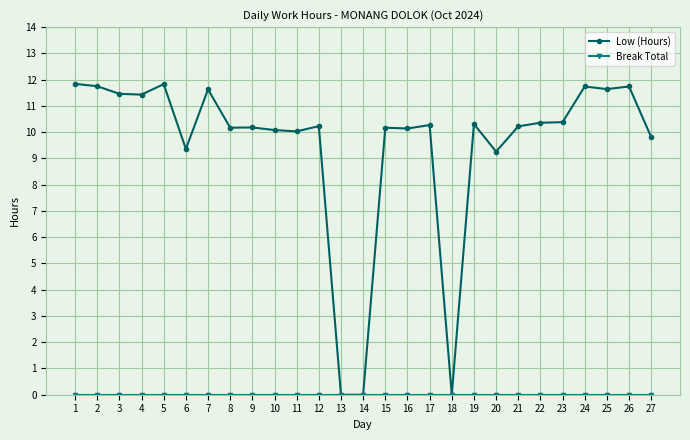

What is the greatest value displayed?

11.8